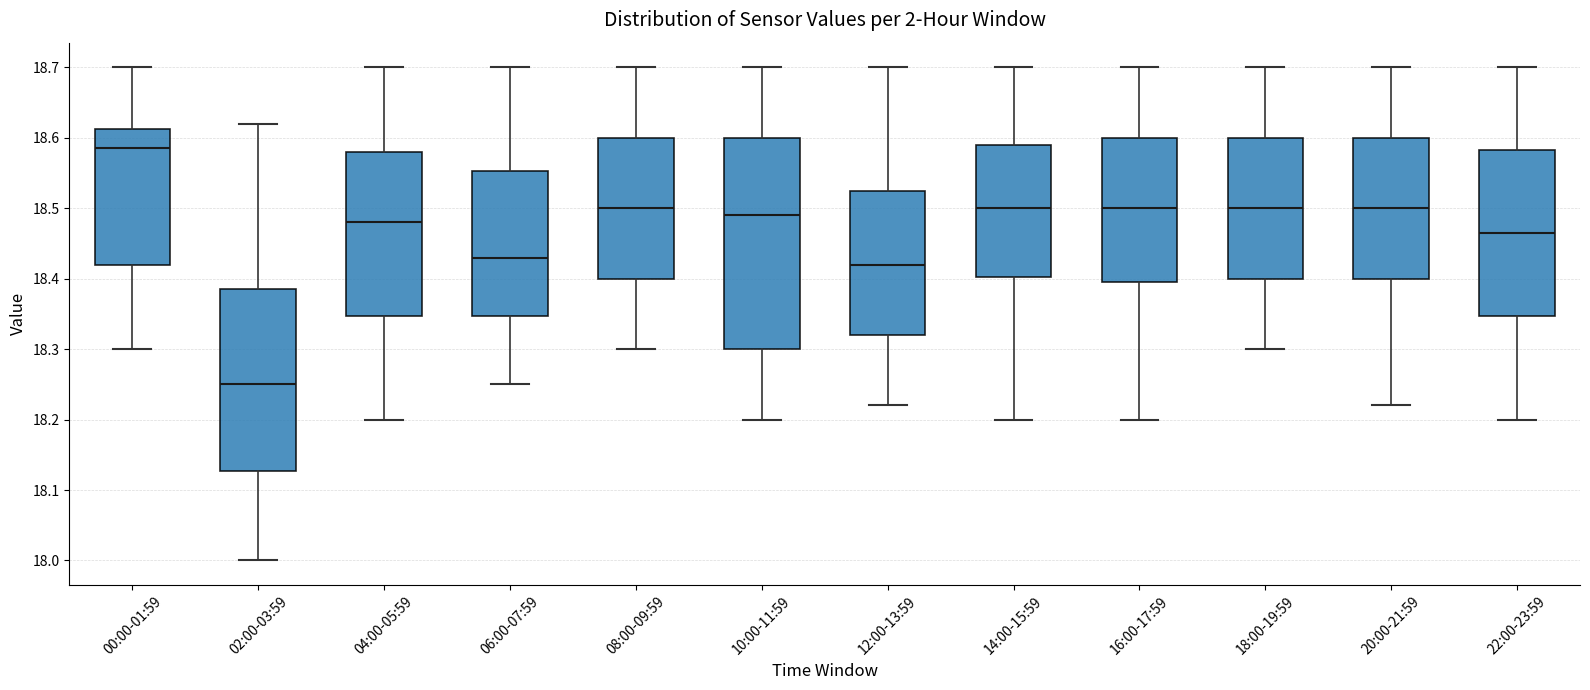

Which box is the tallest, from its lower edge to its upper edge?

10:00-11:59